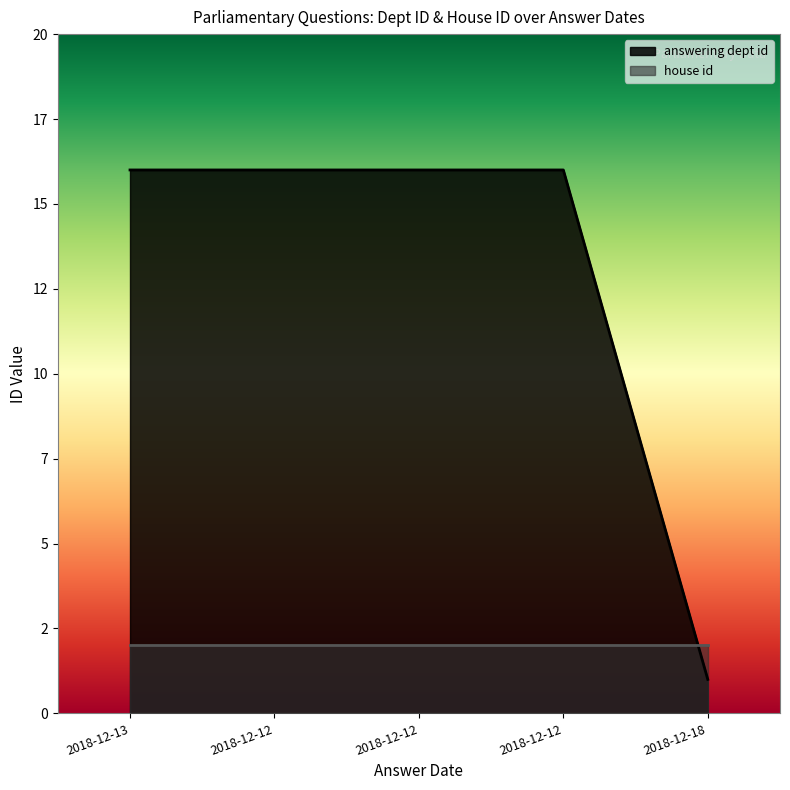

At which category does the chart reach its peak across all series?

2018-12-13